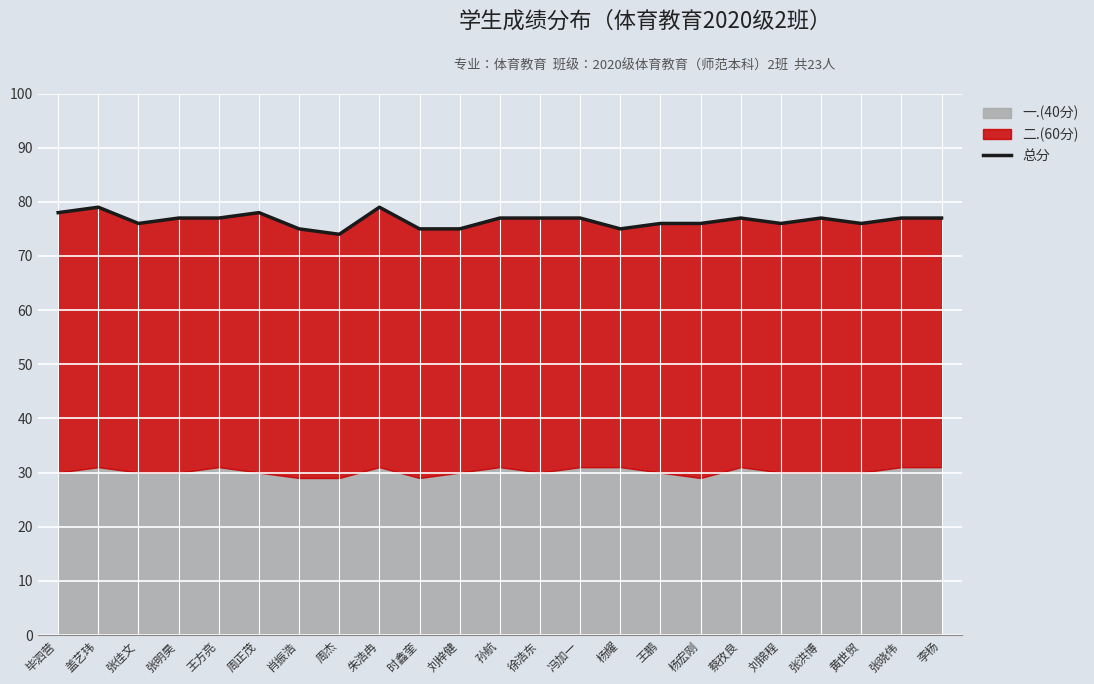

What is the average value?

77